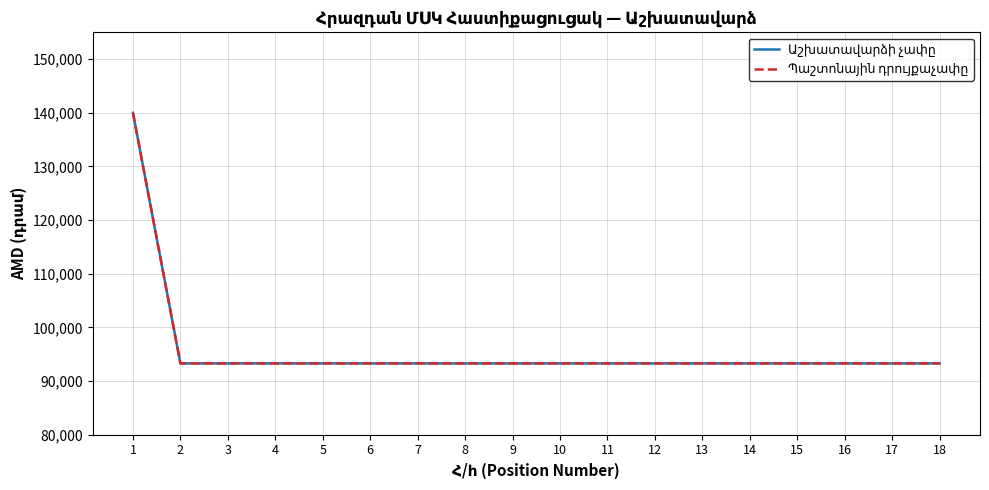

True or false: Պաշտոնային դրույքաչափը and Աշխատավարձի չափը cross at least once.

False